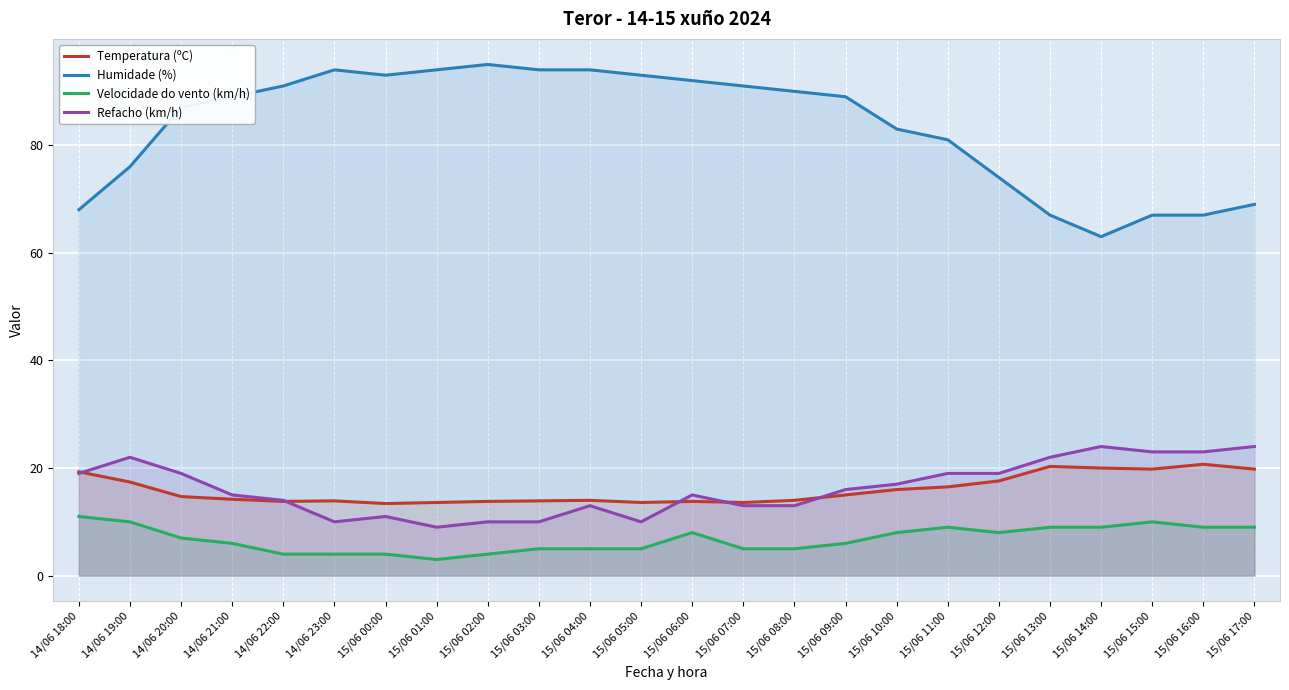

At how many categories does at least one series exceed 38?

24